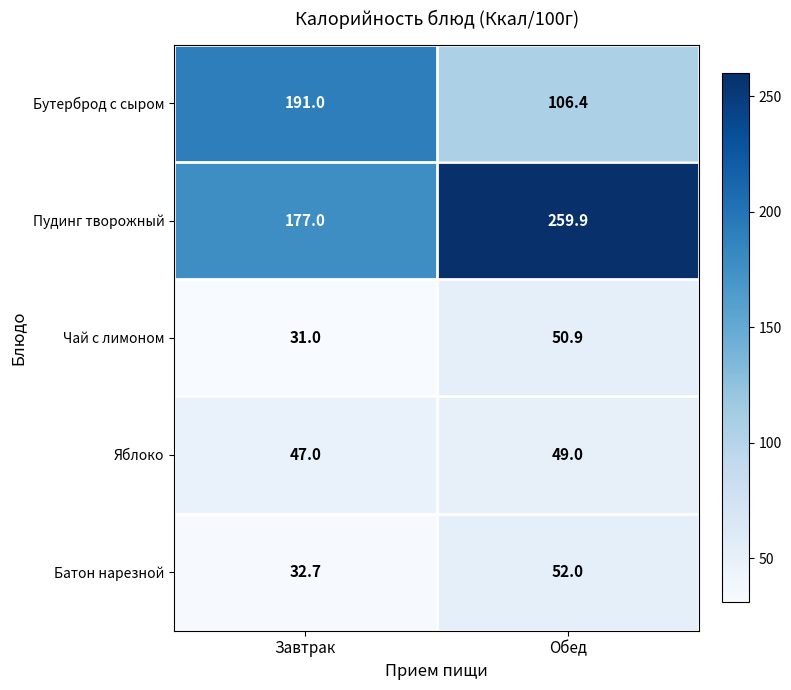

Which category has the highest value in the Бутерброд с сыром series?

Завтрак